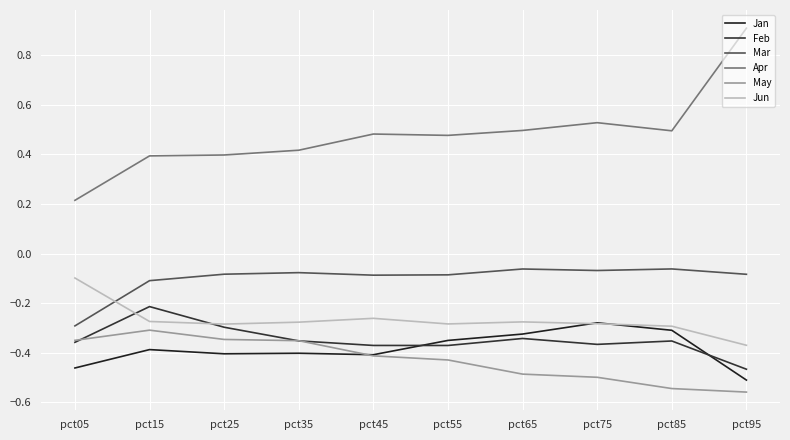

Read the Jan value at pct05.

-0.5